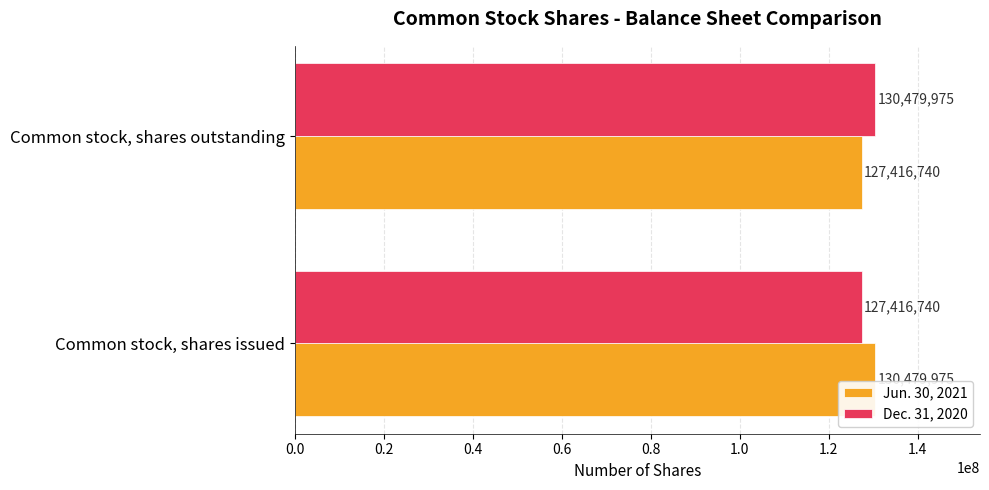

What is the total value across all series at Common stock, shares outstanding?

257896715